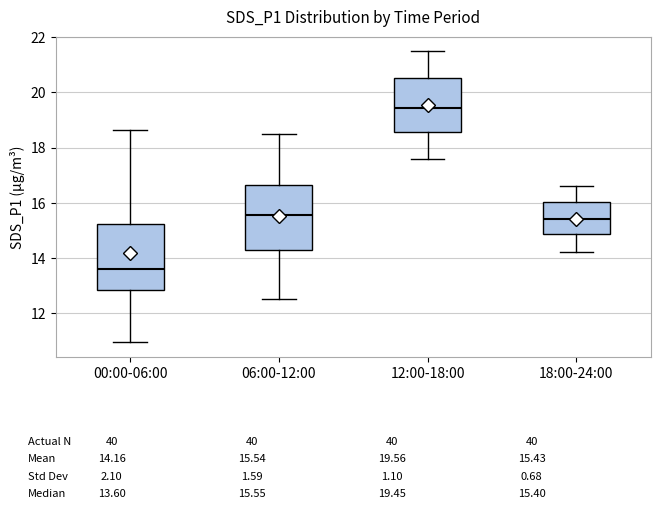

Reading left to right, read every box against the y-axis: the position of its median line, the range the box covers, and the ends of its whiskers. The values are not printed on the chart, so give them approximately, as read against the axis.

00:00-06:00: median 13.6, box 12.8 to 15.2, whiskers 11.0 to 18.6
06:00-12:00: median 15.6, box 14.2 to 16.6, whiskers 12.6 to 18.6
12:00-18:00: median 19.4, box 18.6 to 20.6, whiskers 17.6 to 21.6
18:00-24:00: median 15.4, box 14.8 to 16.0, whiskers 14.2 to 16.6